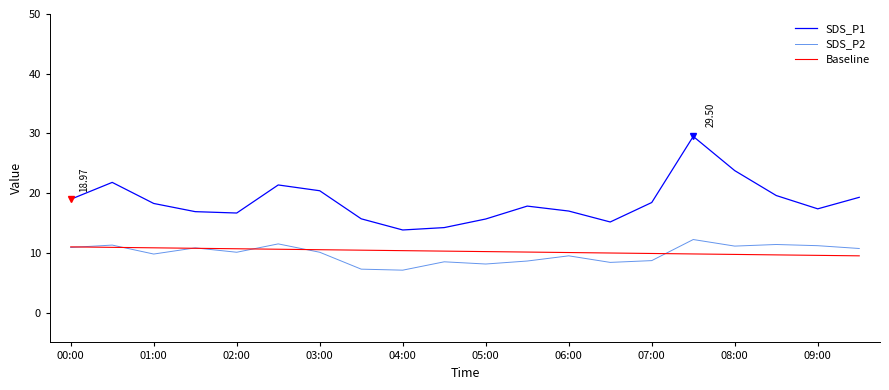

Which series has the largest total across all categories?

SDS_P1